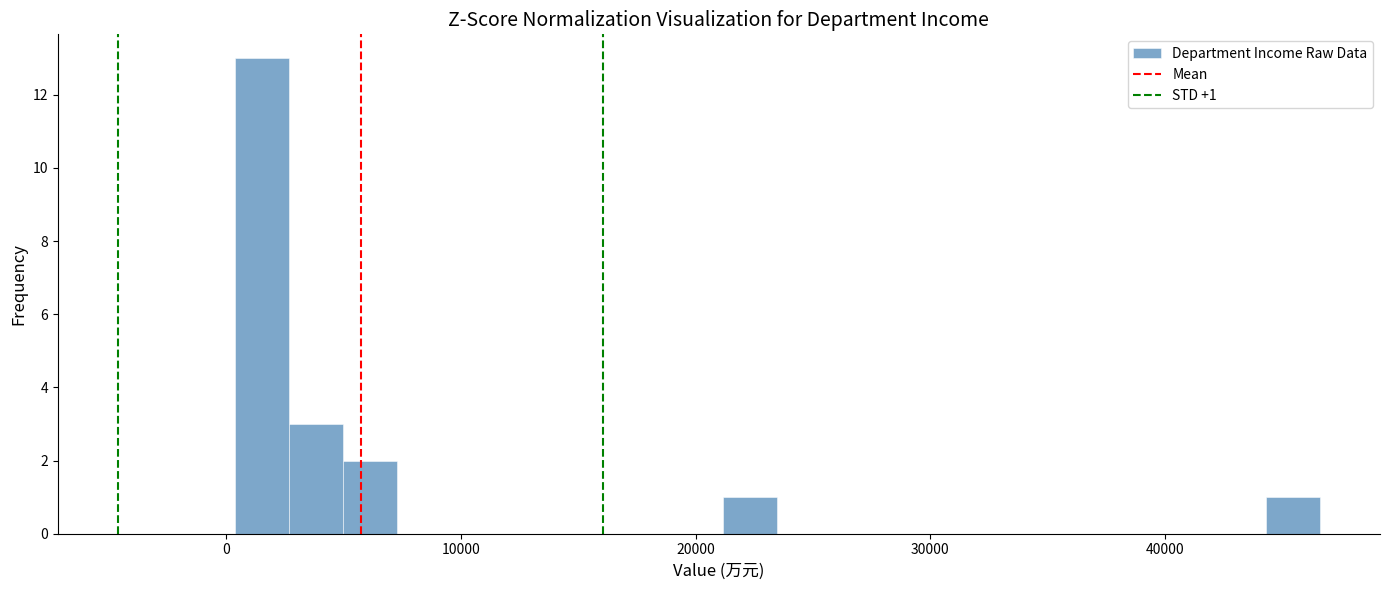

Around what value on the x-axis is the tallest bar? Give the approximate position of its centre, as read against the axis.

2000